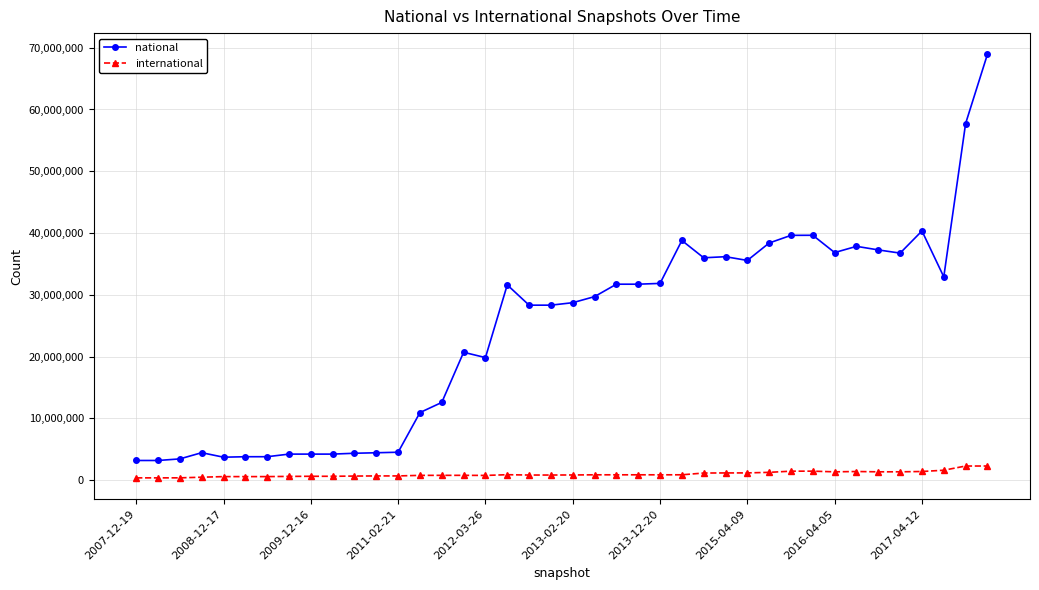

Which series has the largest total across all categories?

national